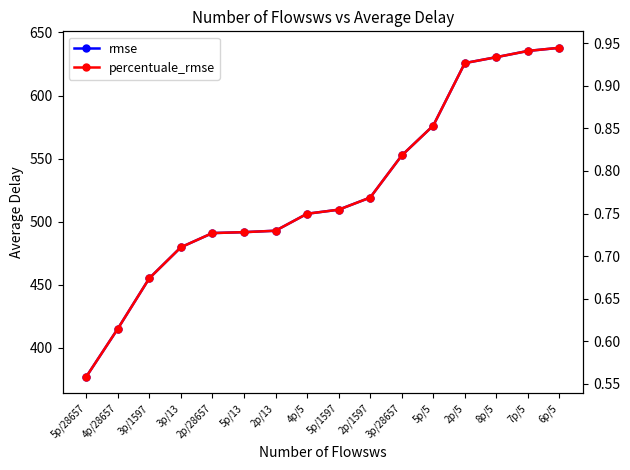

What is the highest value of the rmse series?

637.9